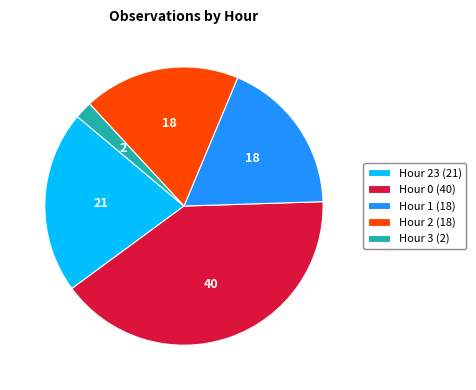

Which has a higher value, Hour 2 (18) or Hour 23 (21)?

Hour 23 (21)